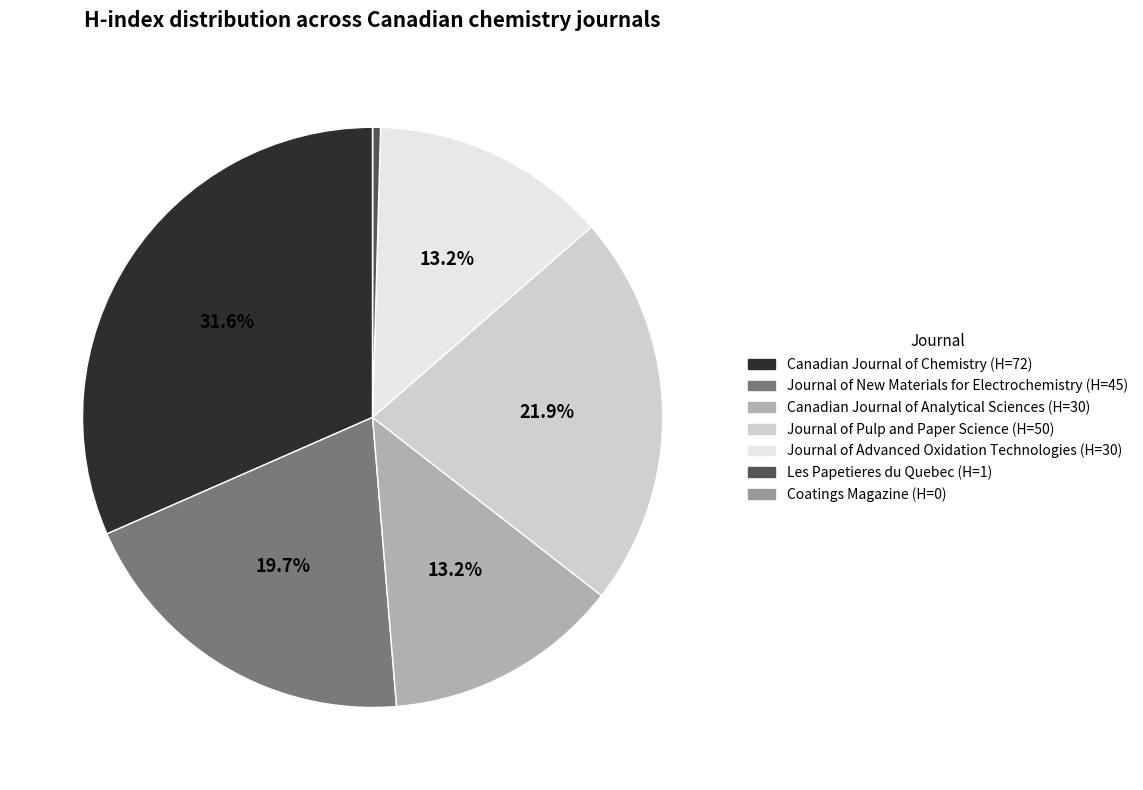

How many slices are in this pie chart?

7